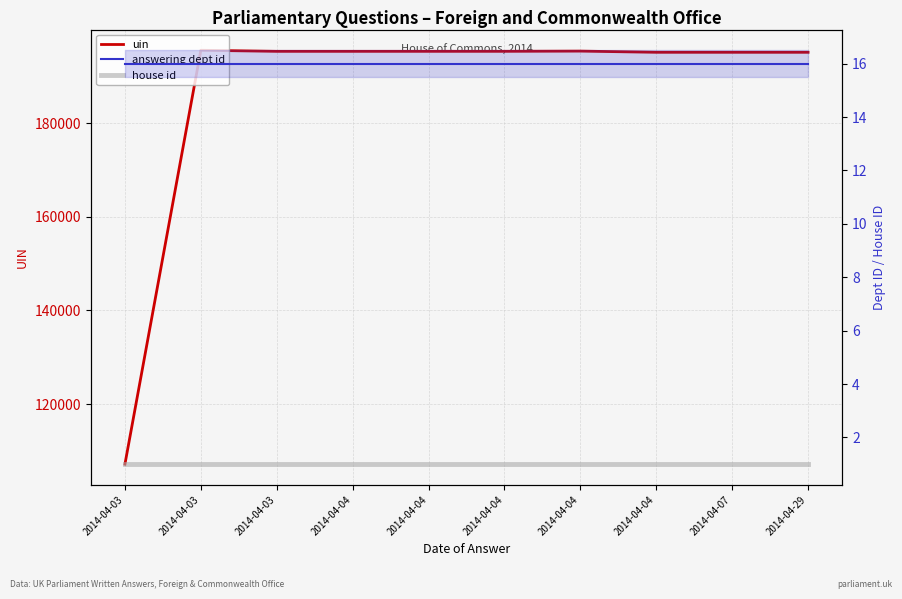

At how many categories does at least one series exceed 69304?

10